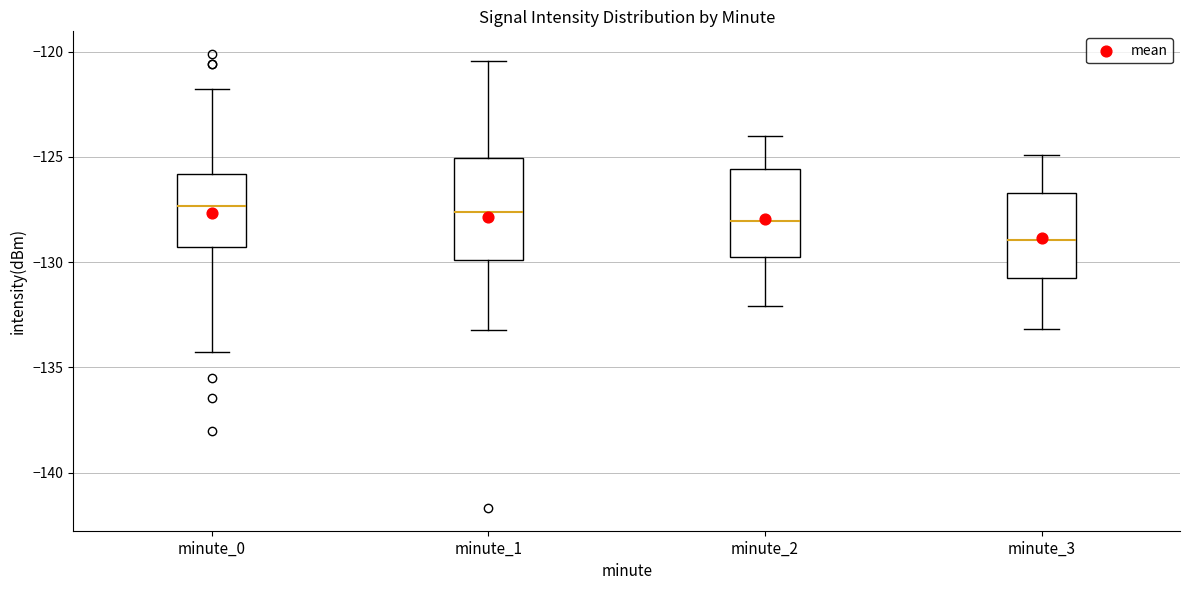

Comparing the boxes themselves (not the whiskers), which one is the tallest?

minute_1